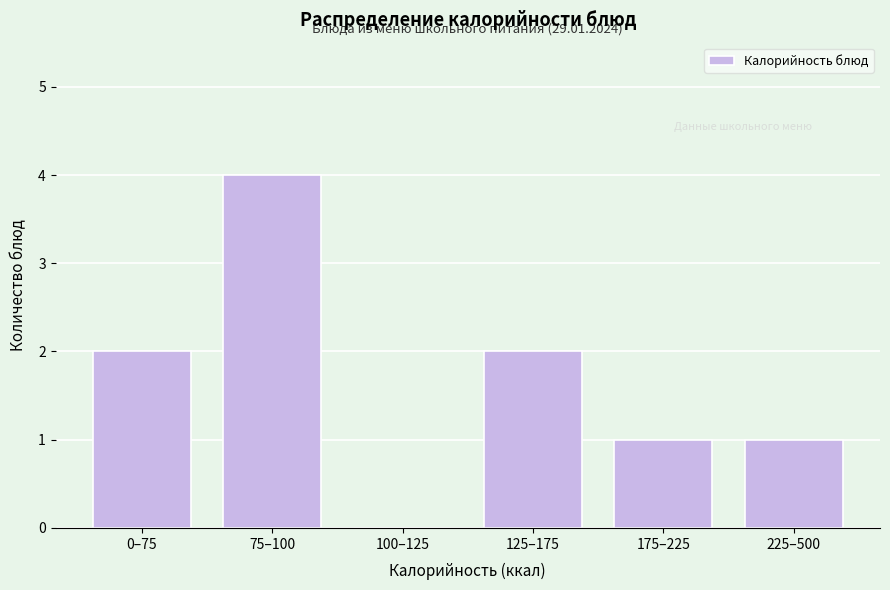

Reading left to right, transcribe all the data shown in this chart.

0–75=2	75–100=4	100–125=0	125–175=2	175–225=1	225–500=1